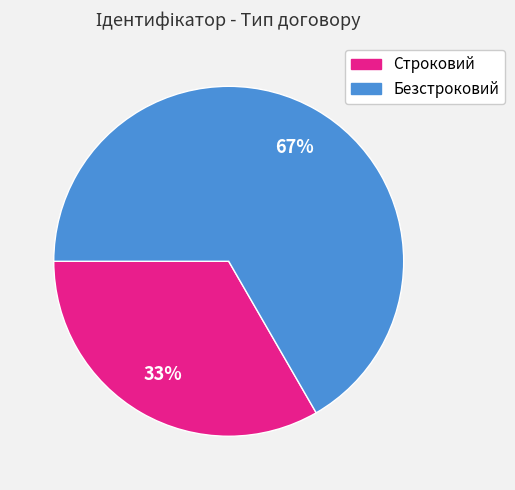

To the nearest percent, what is the combined percentage of Безстроковий and Строковий?

100%